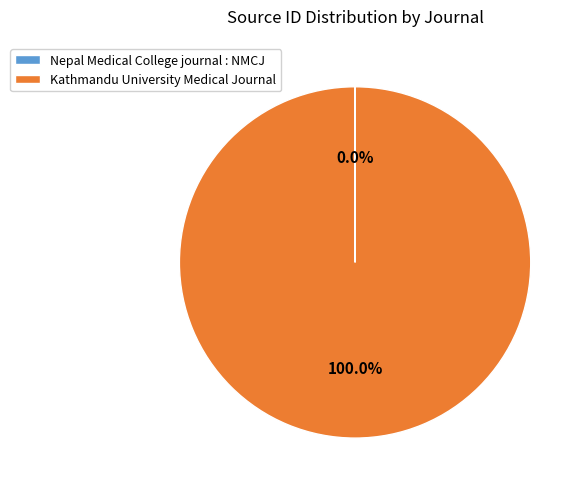

To the nearest percent, what portion does Kathmandu University Medical Journal represent?

100%